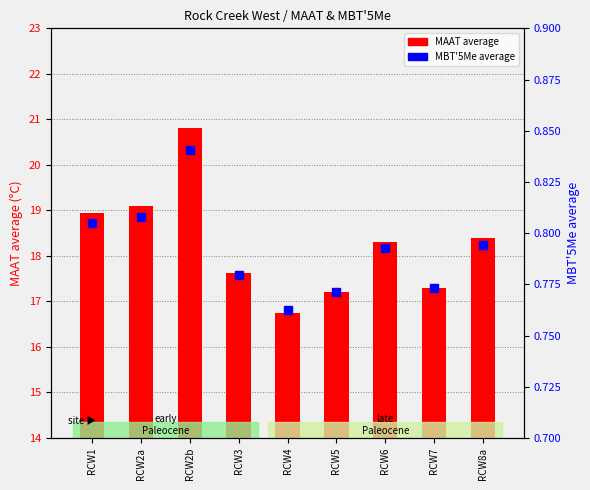

Rank the series at RCW8a from lowest to highest value.

MBT'5Me average, MAAT average